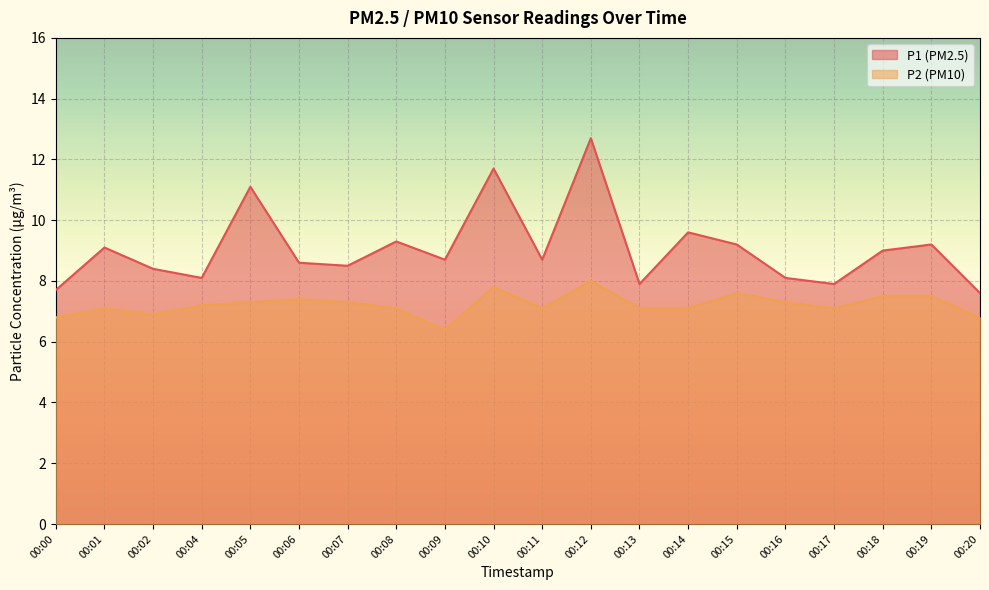

What are all the series names shown in the legend?

P1, P2